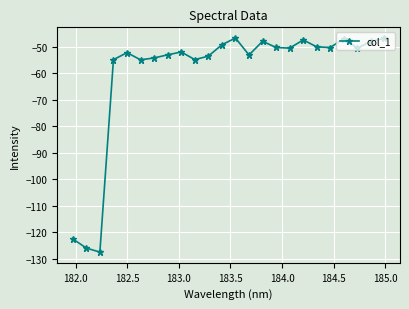

True or false: the data has more than 1 interior local peaks.

True